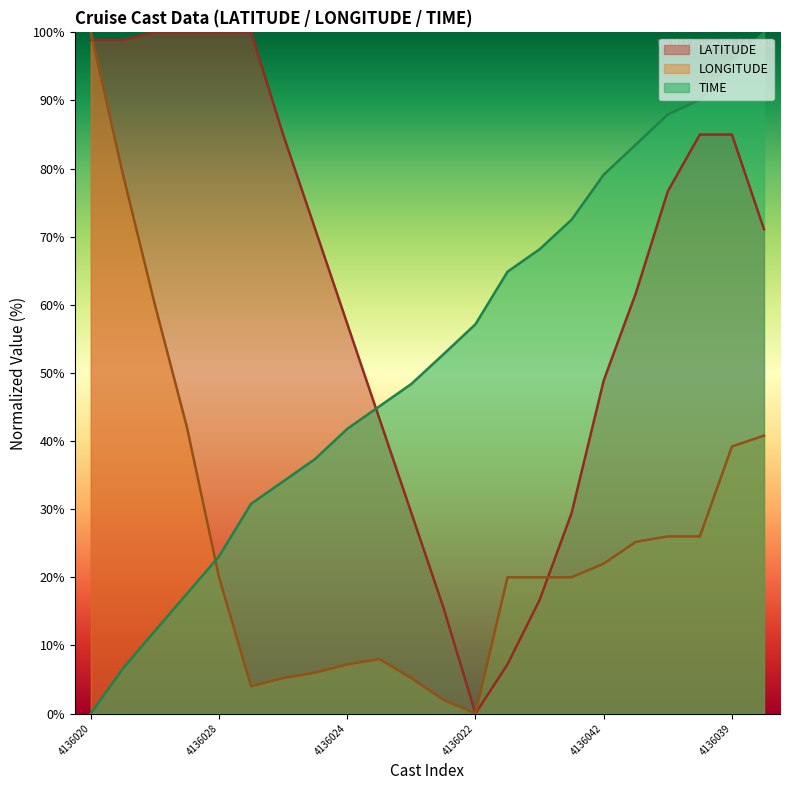

How many distinct data groups are displayed?

3